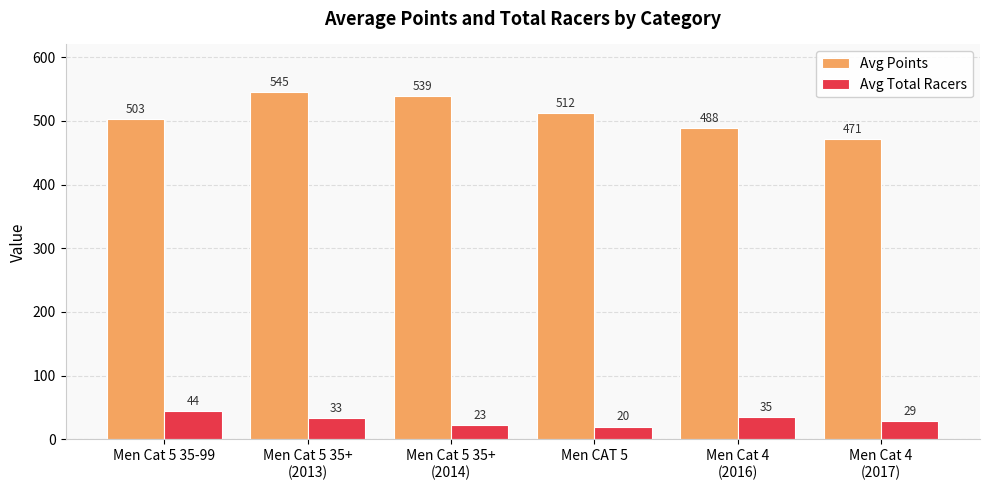

Count the number of categories in the chart.

6